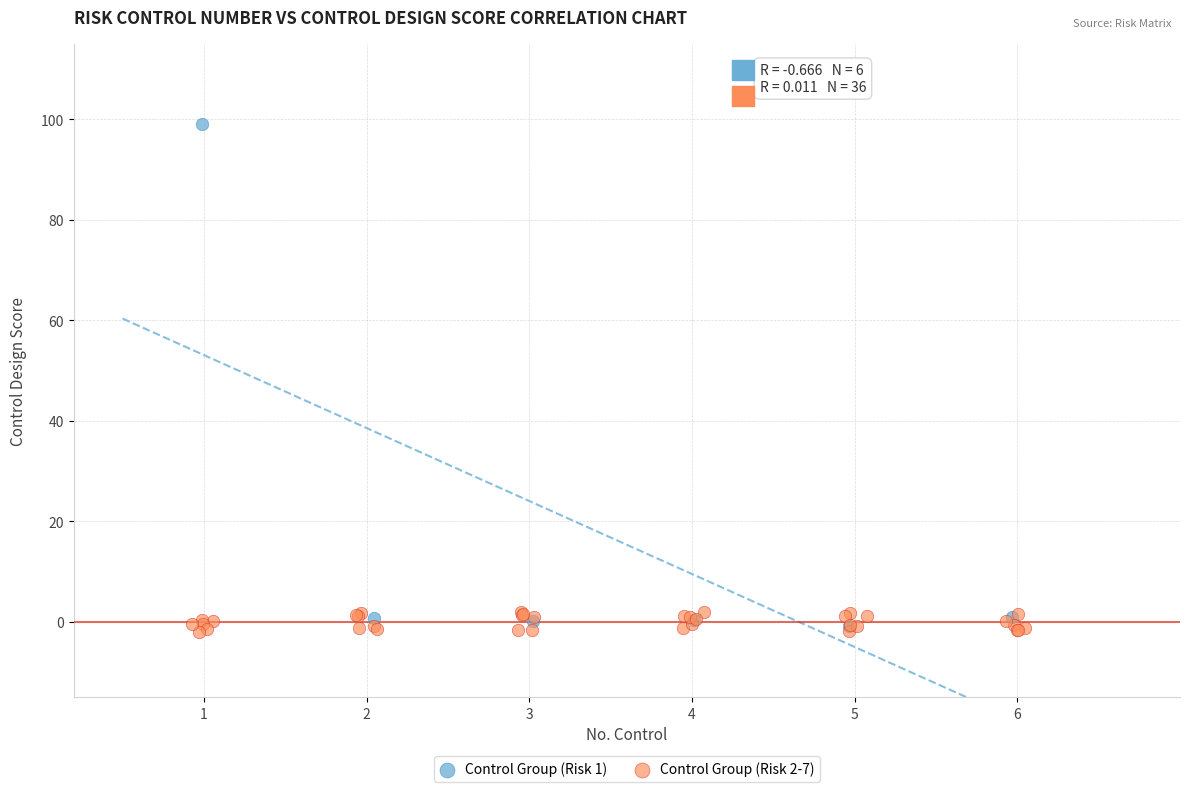

What are all the series names shown in the legend?

Control Group (Risk 1), Control Group (Risk 2-7)